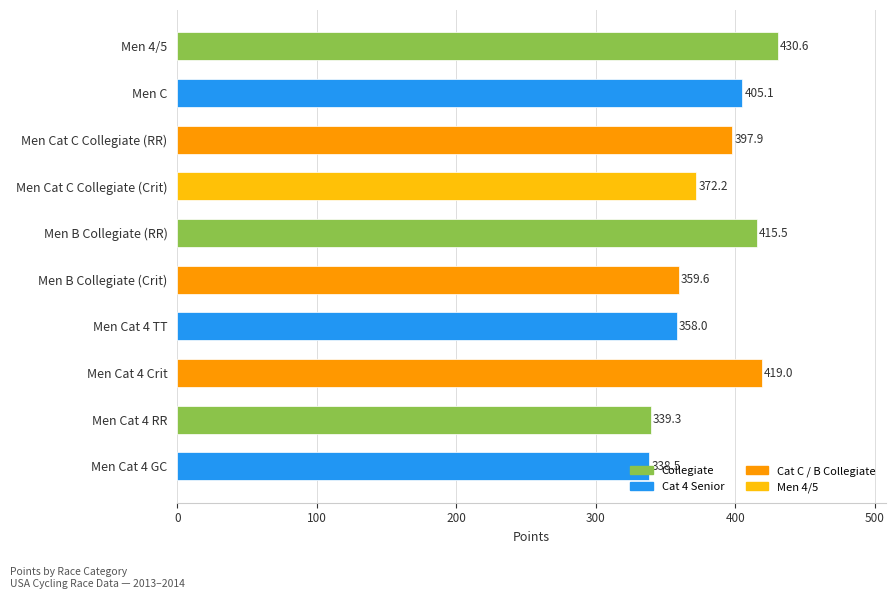

What is the difference between the maximum and minimum values?

92.0